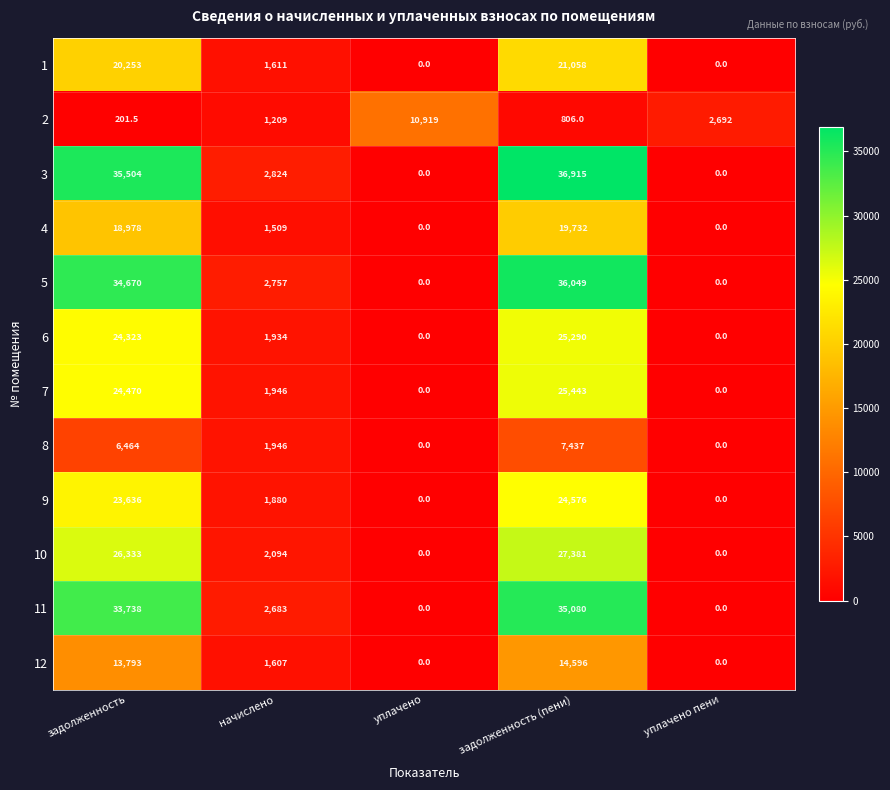

Where is 10 nearest to the value 13690?

начислено